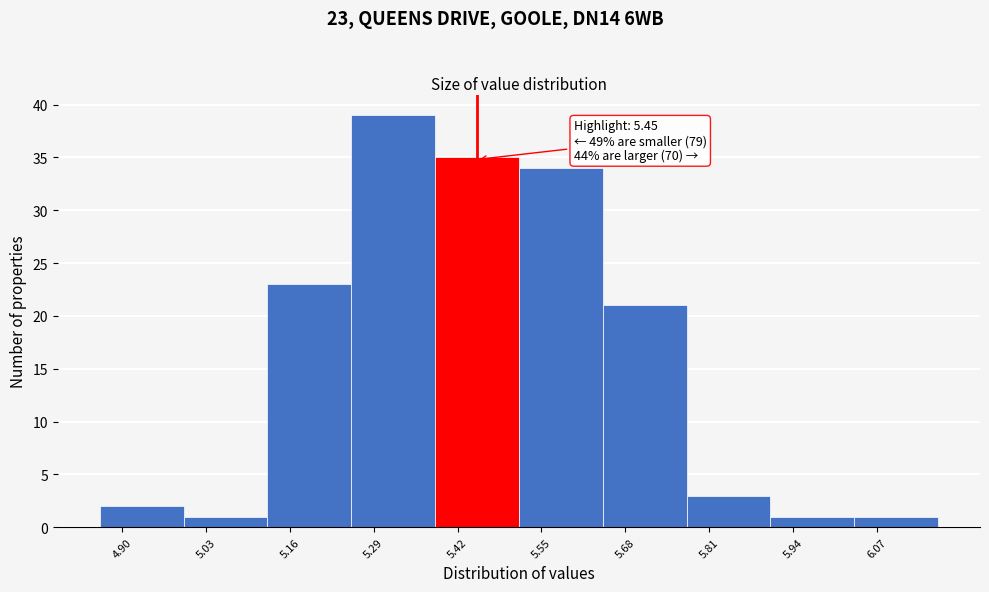

Which range on the x-axis has the tallest bar?

5.255 to 5.385